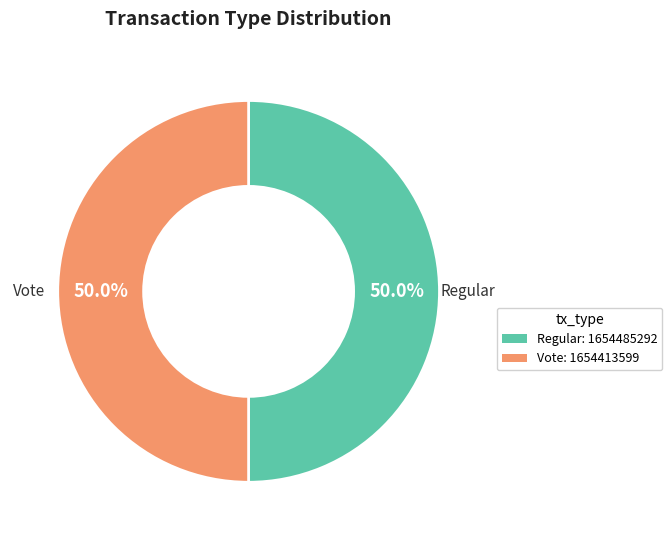

Combined, do Regular and Vote account for over 50%?

Yes